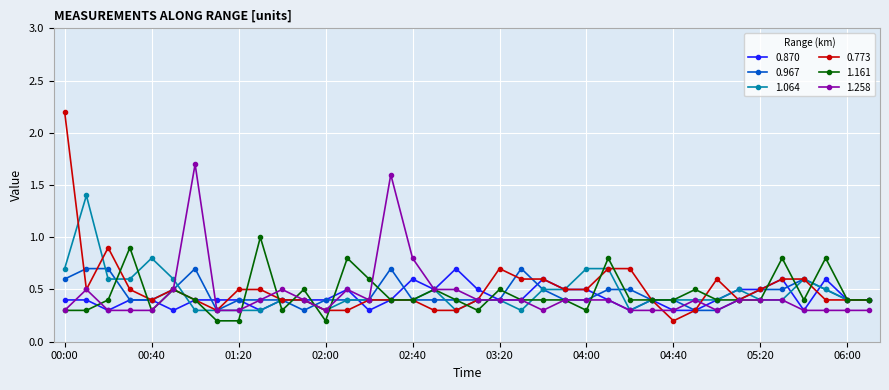

Reading left to right, extract all data points from this chart.

0.870: 0.4	0.4	0.3	0.4	0.4	0.3	0.4	0.4	0.4	0.3	0.4	0.4	0.4	0.5	0.3	0.4	0.6	0.5	0.7	0.5	0.4	0.4	0.6	0.5	0.5	0.4	0.3	0.4	0.3	0.3	0.4	0.5	0.5	0.6	0.3	0.6	0.4	0.4
0.967: 0.6	0.7	0.7	0.4	0.4	0.5	0.7	0.3	0.4	0.4	0.4	0.3	0.4	0.4	0.4	0.7	0.4	0.4	0.4	0.4	0.4	0.7	0.5	0.4	0.4	0.5	0.5	0.4	0.4	0.3	0.3	0.4	0.5	0.5	0.6	0.5	0.4	0.4
1.064: 0.7	1.4	0.6	0.6	0.8	0.6	0.3	0.3	0.3	0.3	0.4	0.4	0.3	0.4	0.4	0.4	0.4	0.5	0.3	0.4	0.4	0.3	0.5	0.5	0.7	0.7	0.3	0.4	0.4	0.4	0.4	0.5	0.4	0.4	0.6	0.5	0.4	0.4
0.773: 2.2	0.5	0.9	0.5	0.4	0.5	0.4	0.3	0.5	0.5	0.4	0.4	0.3	0.3	0.4	0.4	0.4	0.3	0.3	0.4	0.7	0.6	0.6	0.5	0.5	0.7	0.7	0.4	0.2	0.3	0.6	0.4	0.5	0.6	0.6	0.4	0.4	0.4
1.161: 0.3	0.3	0.4	0.9	0.3	0.5	0.4	0.2	0.2	1.0	0.3	0.5	0.2	0.8	0.6	0.4	0.4	0.5	0.4	0.3	0.5	0.4	0.4	0.4	0.3	0.8	0.4	0.4	0.4	0.5	0.4	0.4	0.4	0.8	0.4	0.8	0.4	0.4
1.258: 0.3	0.5	0.3	0.3	0.3	0.5	1.7	0.3	0.3	0.4	0.5	0.4	0.3	0.5	0.4	1.6	0.8	0.5	0.5	0.4	0.4	0.4	0.3	0.4	0.4	0.4	0.3	0.3	0.3	0.4	0.3	0.4	0.4	0.4	0.3	0.3	0.3	0.3